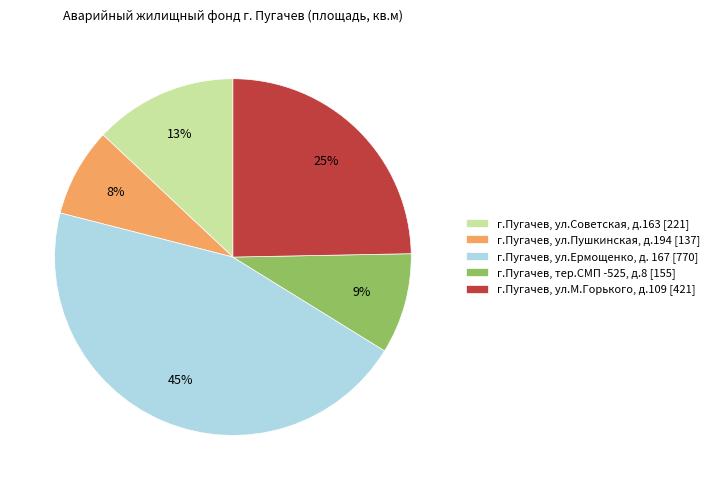

Count the number of slices in the pie.

5